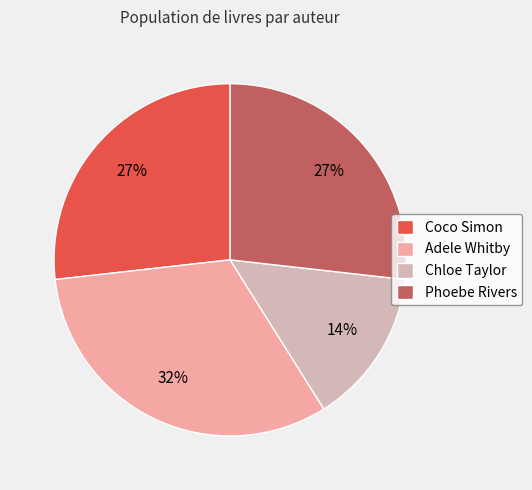

Is there any slice that represents more than half of the pie?

No